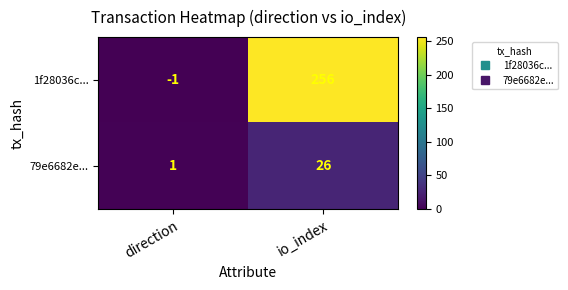

Where is 1f28036c... nearest to the value 127?

direction